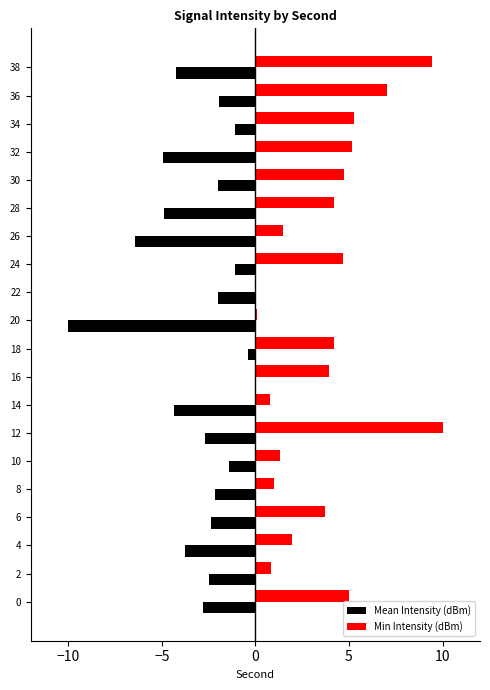

How many distinct data groups are displayed?

2